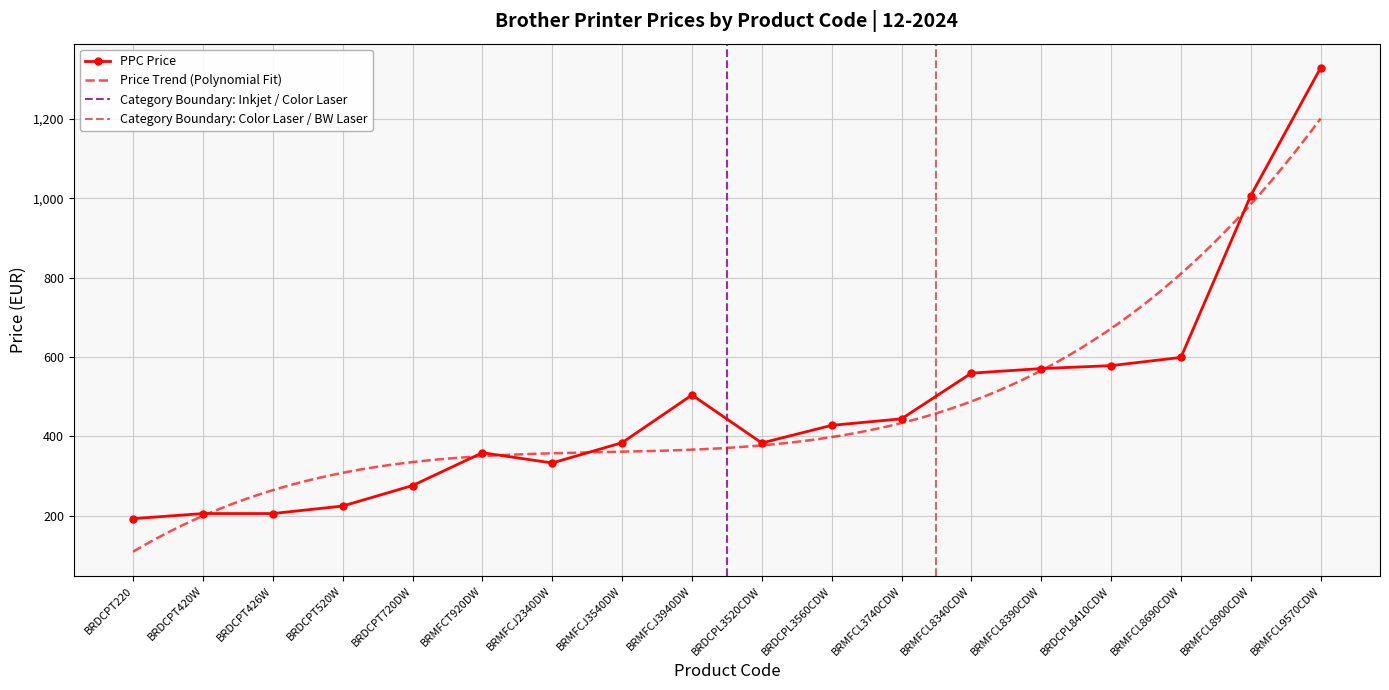

What is the approximate value at BRMFCJ3940DW?

504.1